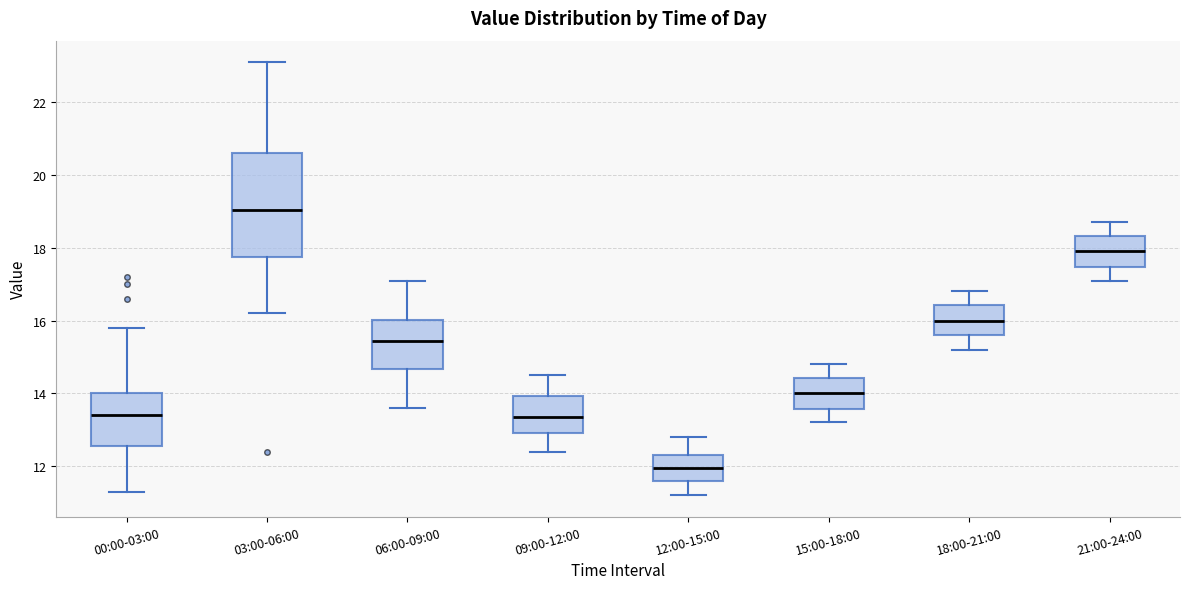

Where does the upper whisker of the box for 21:00-24:00 end on the y-axis? The values are not printed on the chart, so give them approximately, as read against the axis.

18.8